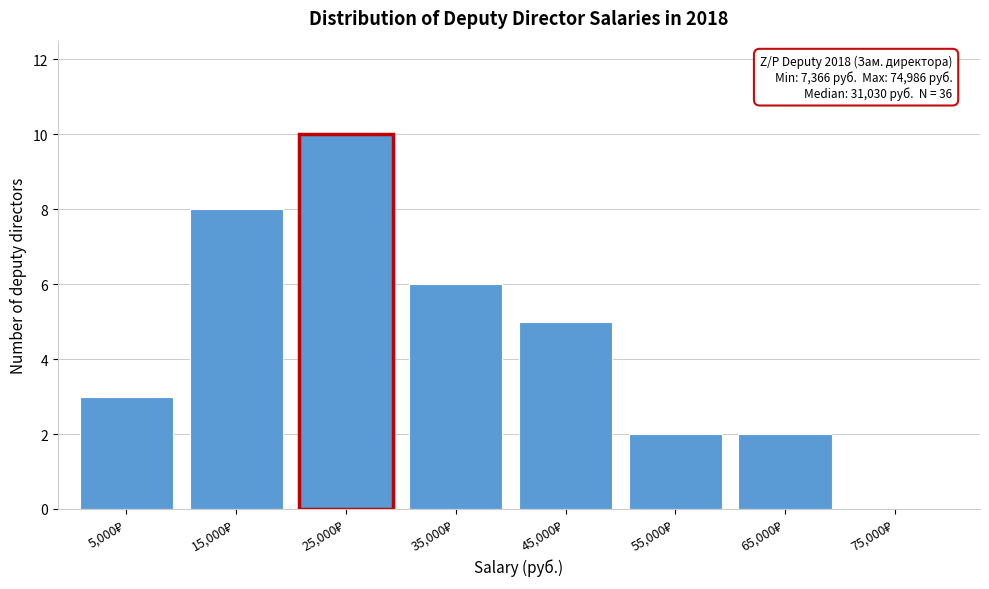

What is the maximum value shown in the chart?

10